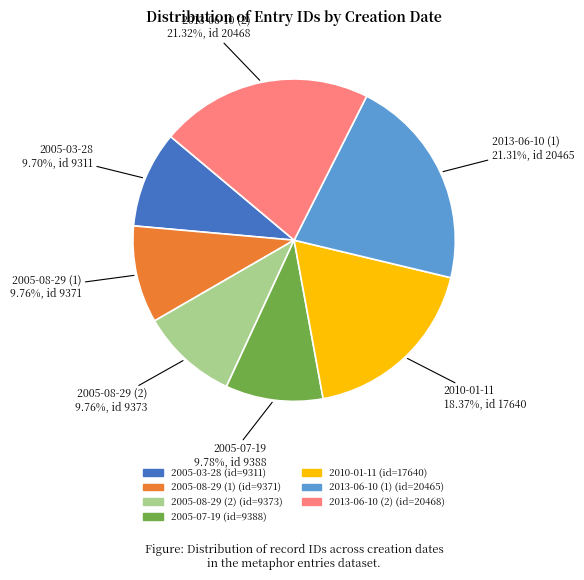

To the nearest percent, what is the average slice percentage?

14%